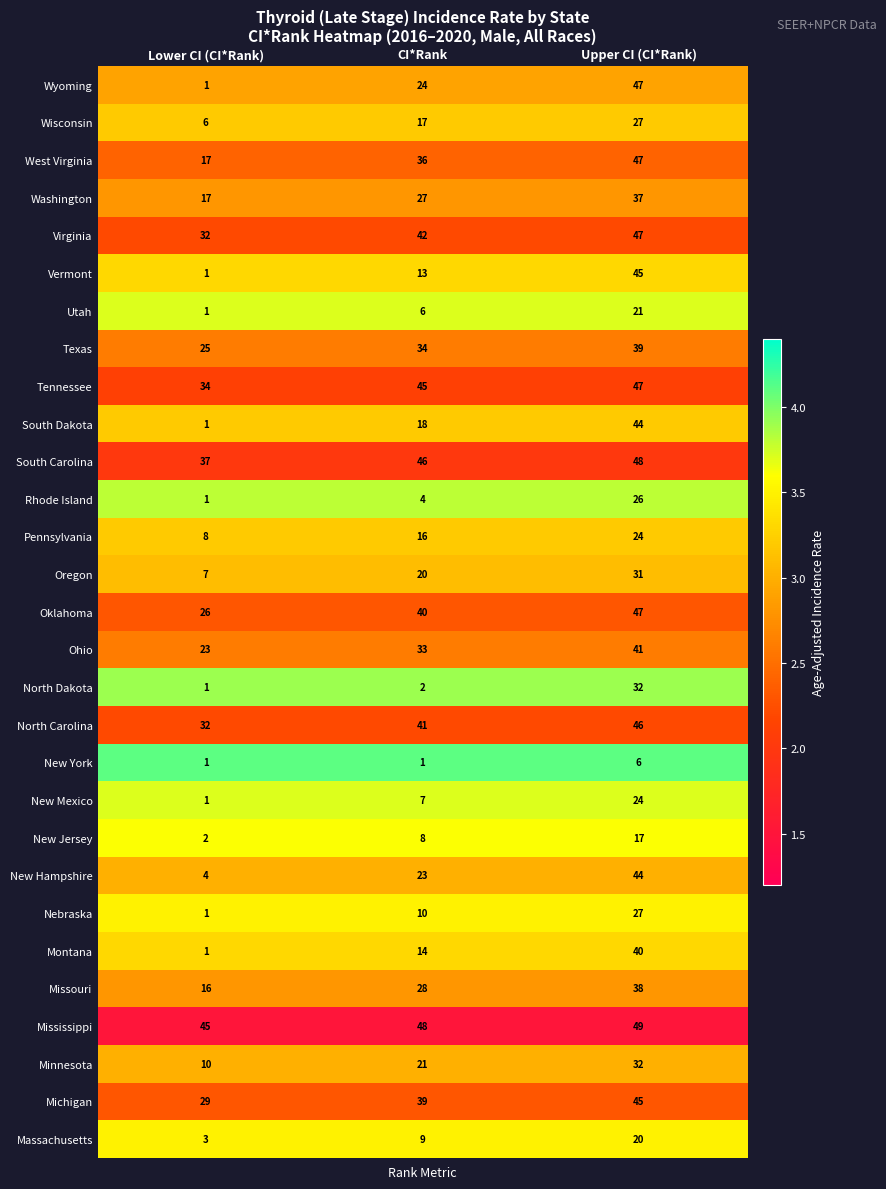

Is the value of Oklahoma at CI*Rank greater than the value of Washington at Upper CI (CI*Rank)?

Yes